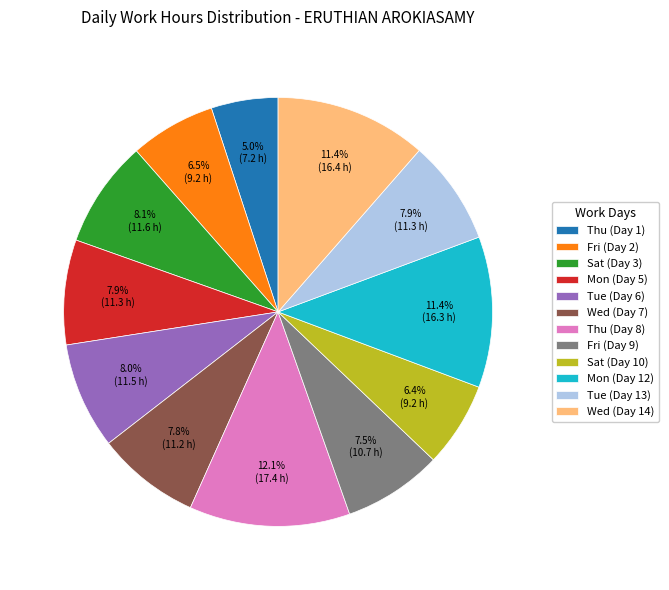

To the nearest percent, what is the combined percentage of Sat (Day 10) and Wed (Day 14)?

18%